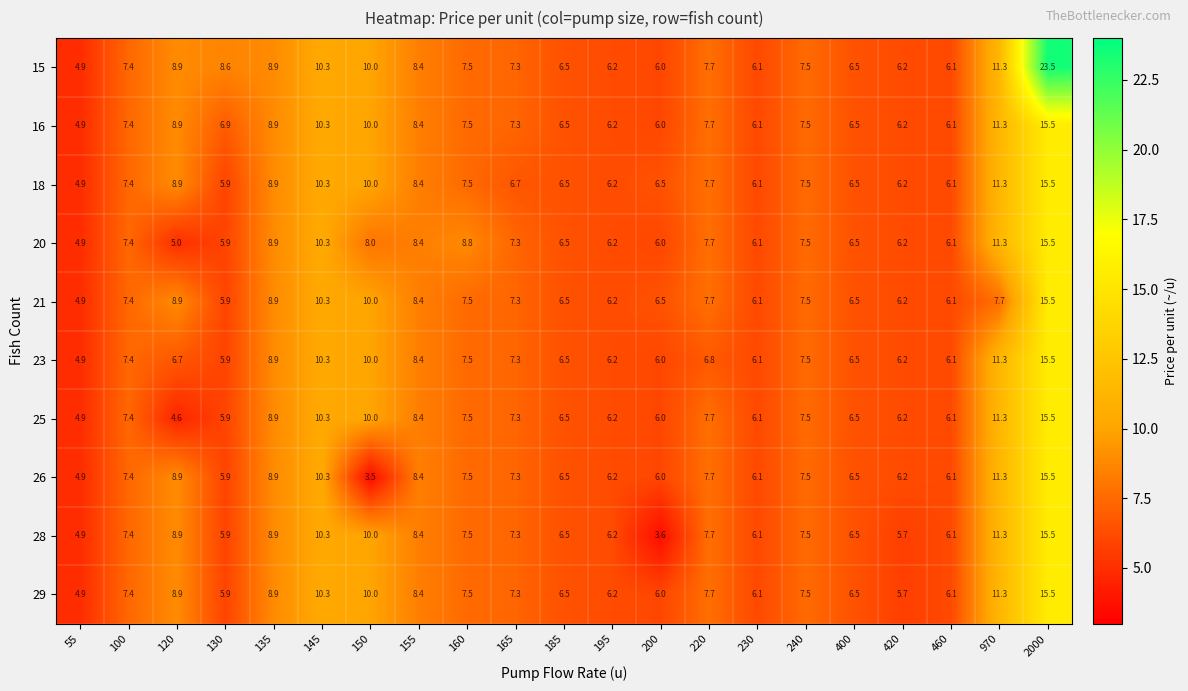

How many series are shown in this chart?

10